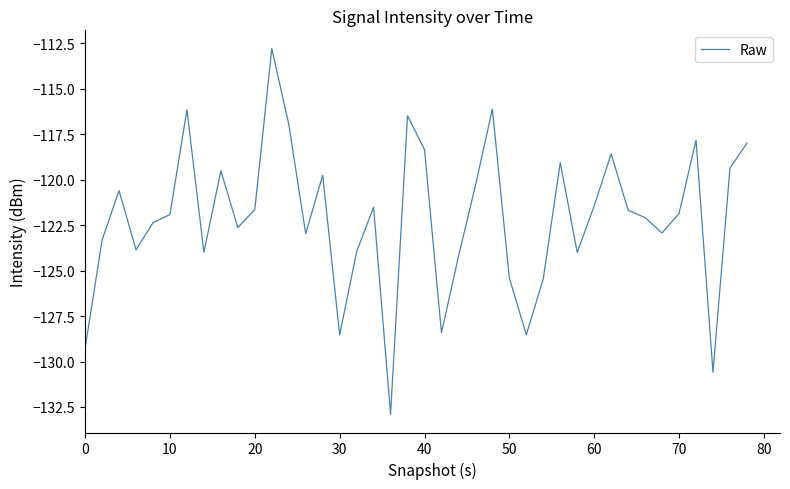

What is the maximum value shown in the chart?

-112.8